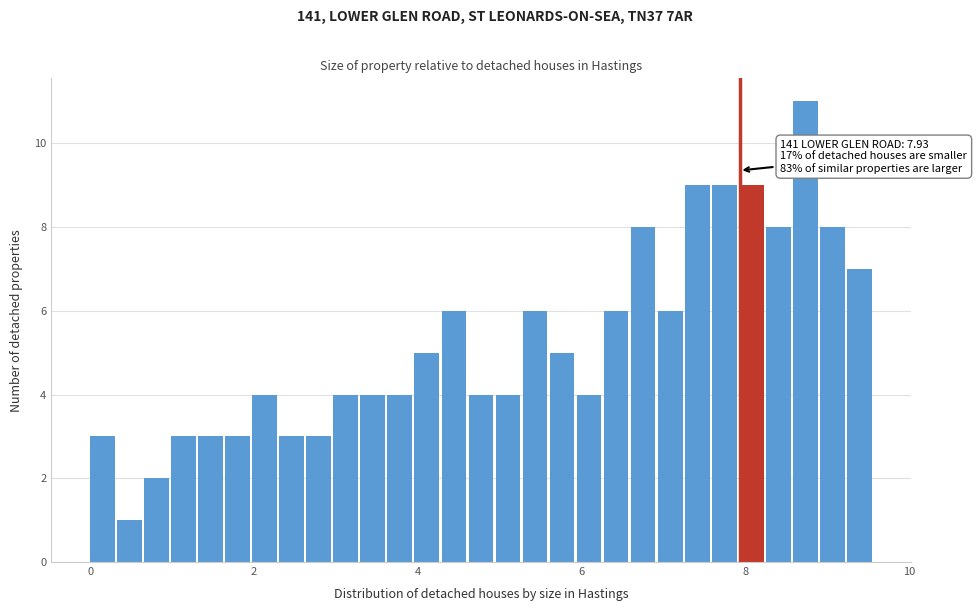

Around what value on the x-axis is the tallest bar? Give the approximate position of its centre, as read against the axis.

8.8